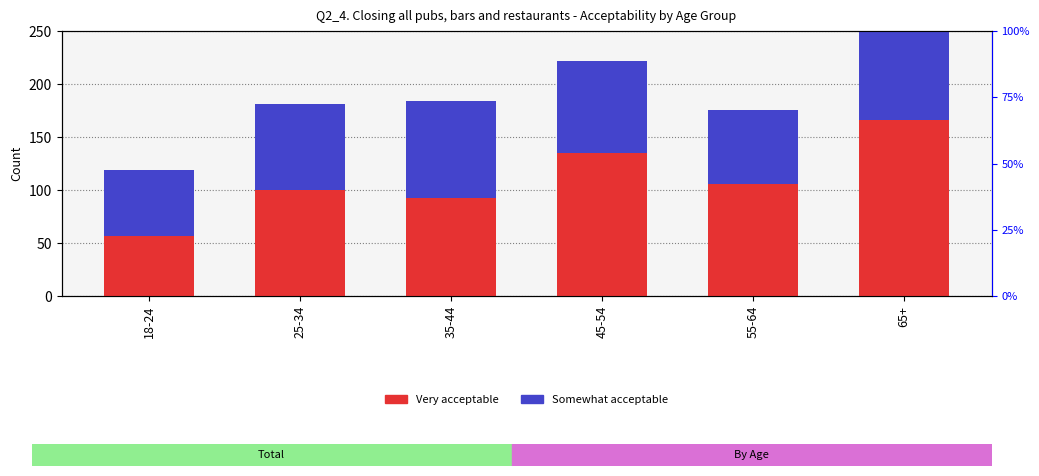

Reading right to left, list all the values displayed in this chart.

Very acceptable: 166	106	135	92	100	57
Somewhat acceptable: 120	69	87	92	81	62